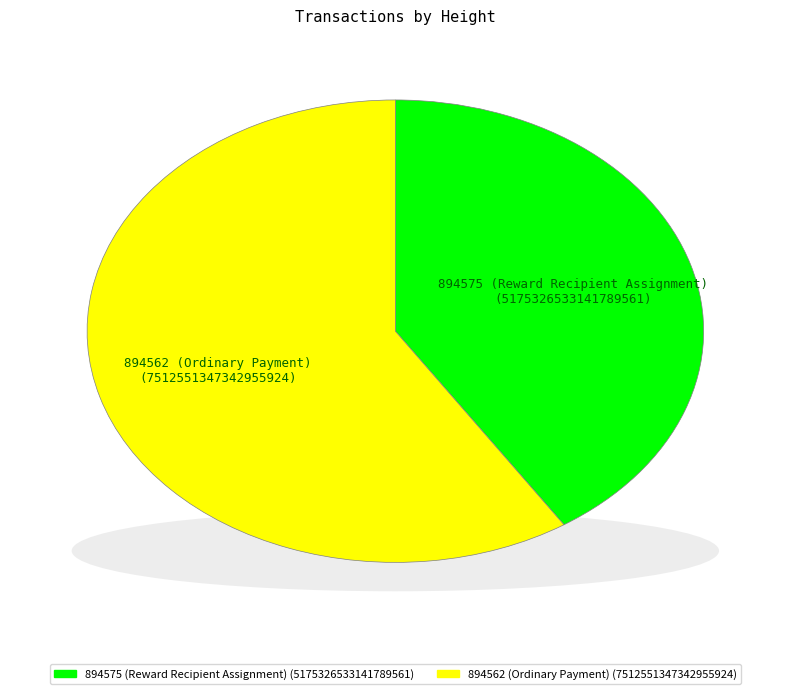

Between 894575 (Reward Recipient Assignment) and 894562 (Ordinary Payment), which is larger?

894562 (Ordinary Payment)